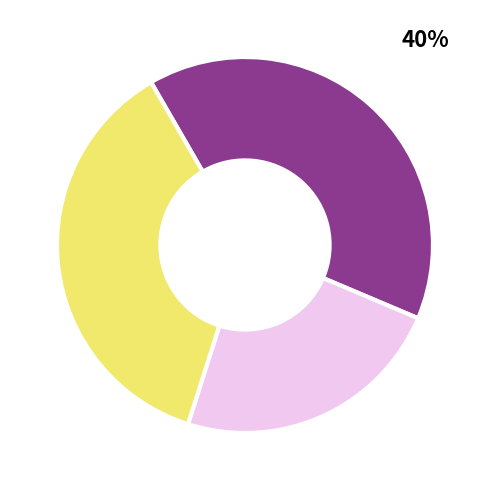

Does any single category account for the majority?

No